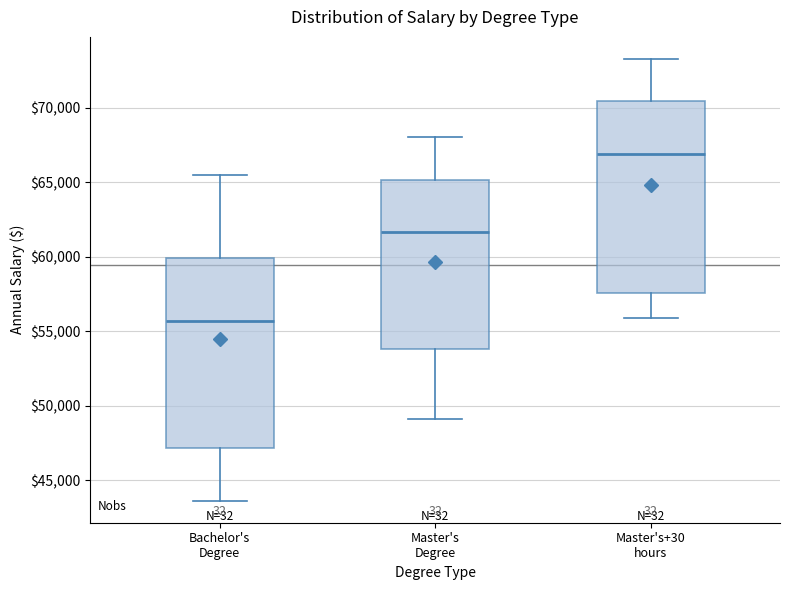

Where does the upper whisker of the box for Master's Degree end on the y-axis? The values are not printed on the chart, so give them approximately, as read against the axis.

68000